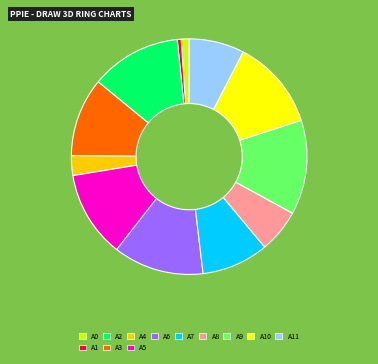

Is there a majority slice in this chart?

No